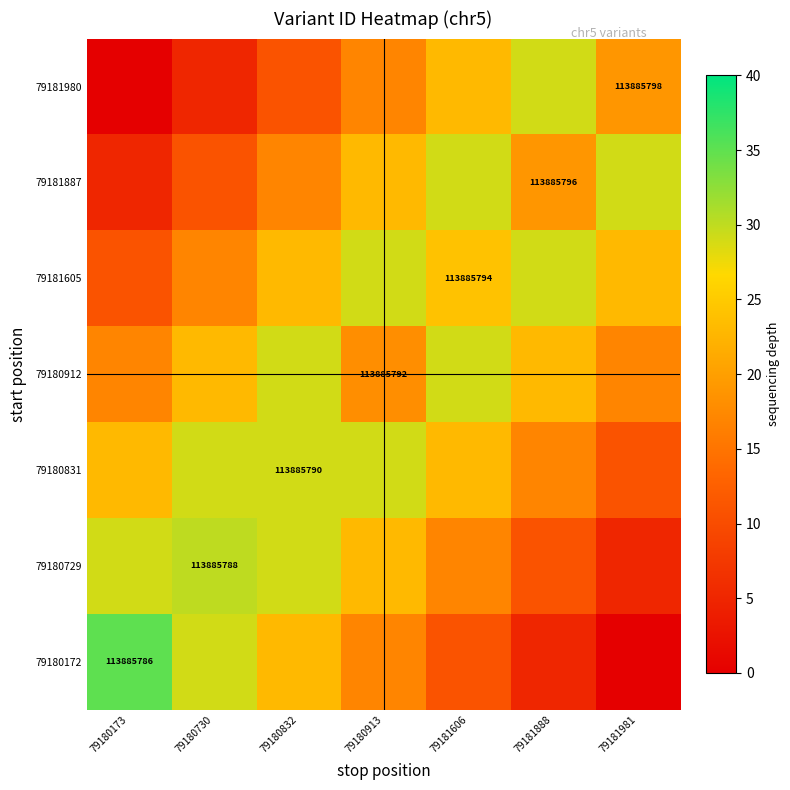

What is the total value across all series at 79180730?

144